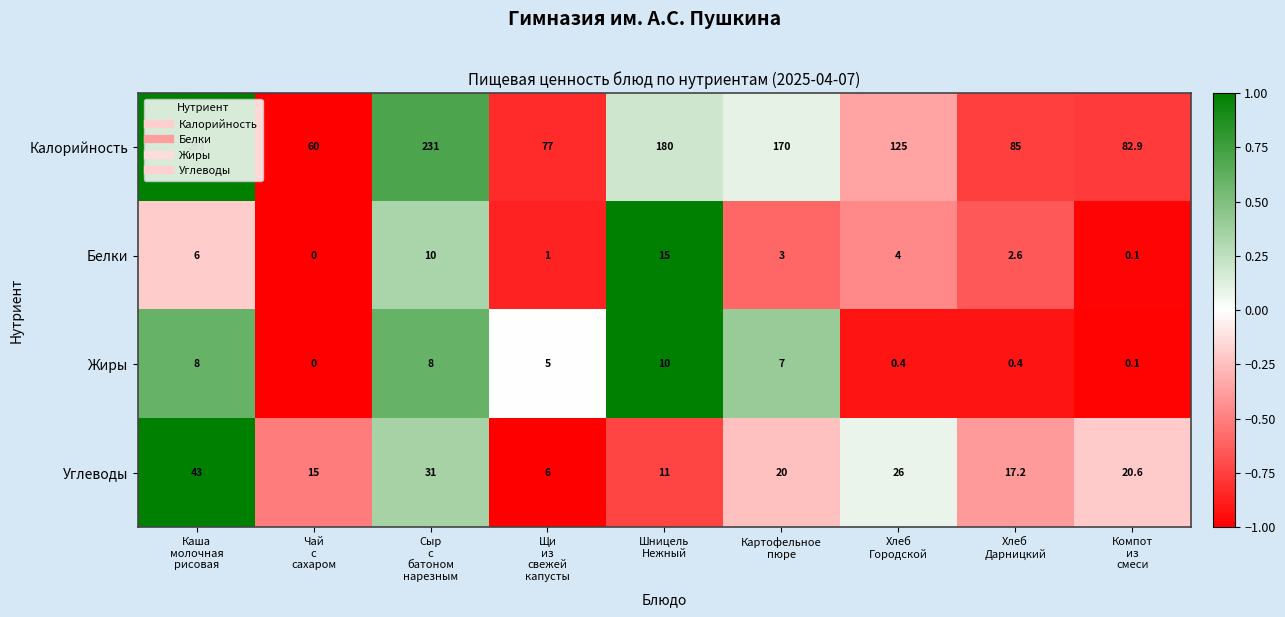

What is the highest value of the Углеводы series?

43.0